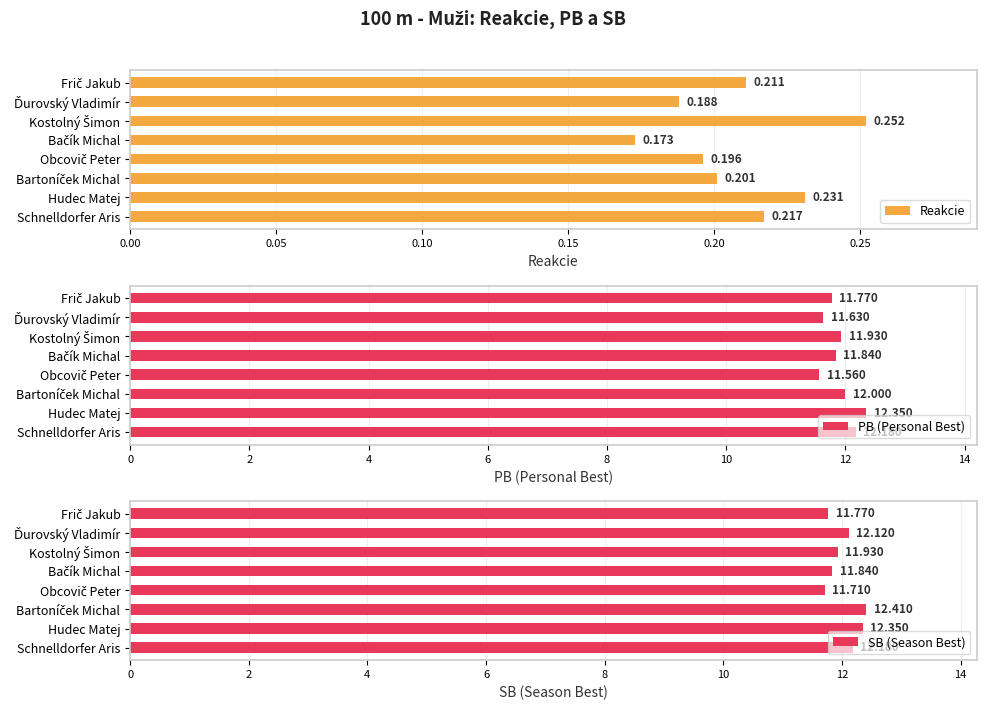

How many categories are shown in the chart?

8